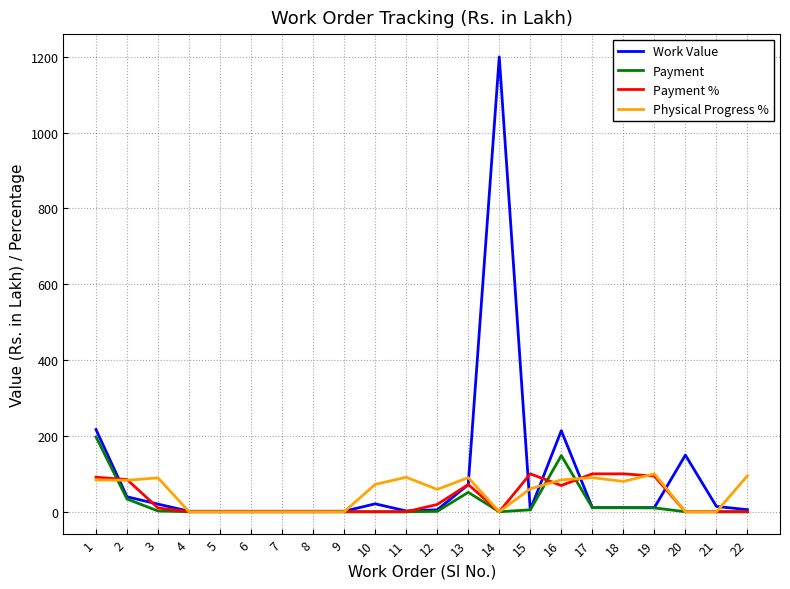

How many lines are shown in the chart?

4